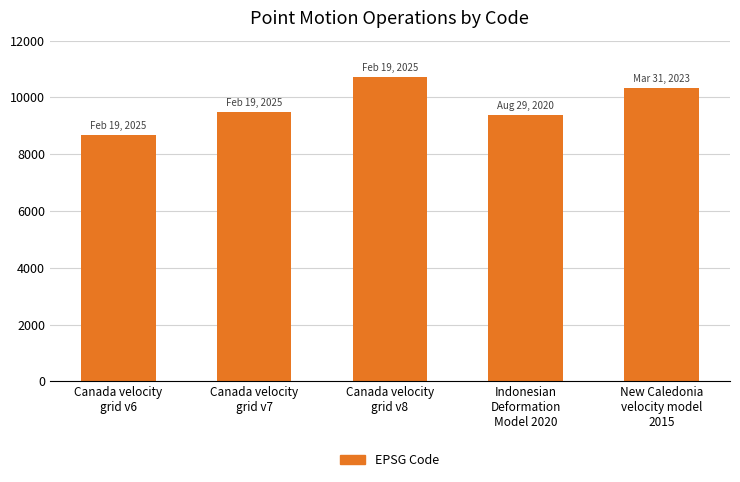

Reading left to right, what are all the values shown in this chart?

Canada velocity
grid v6=8676	Canada velocity
grid v7=9483	Canada velocity
grid v8=10707	Indonesian
Deformation
Model 2020=9375	New Caledonia
velocity model
2015=10323